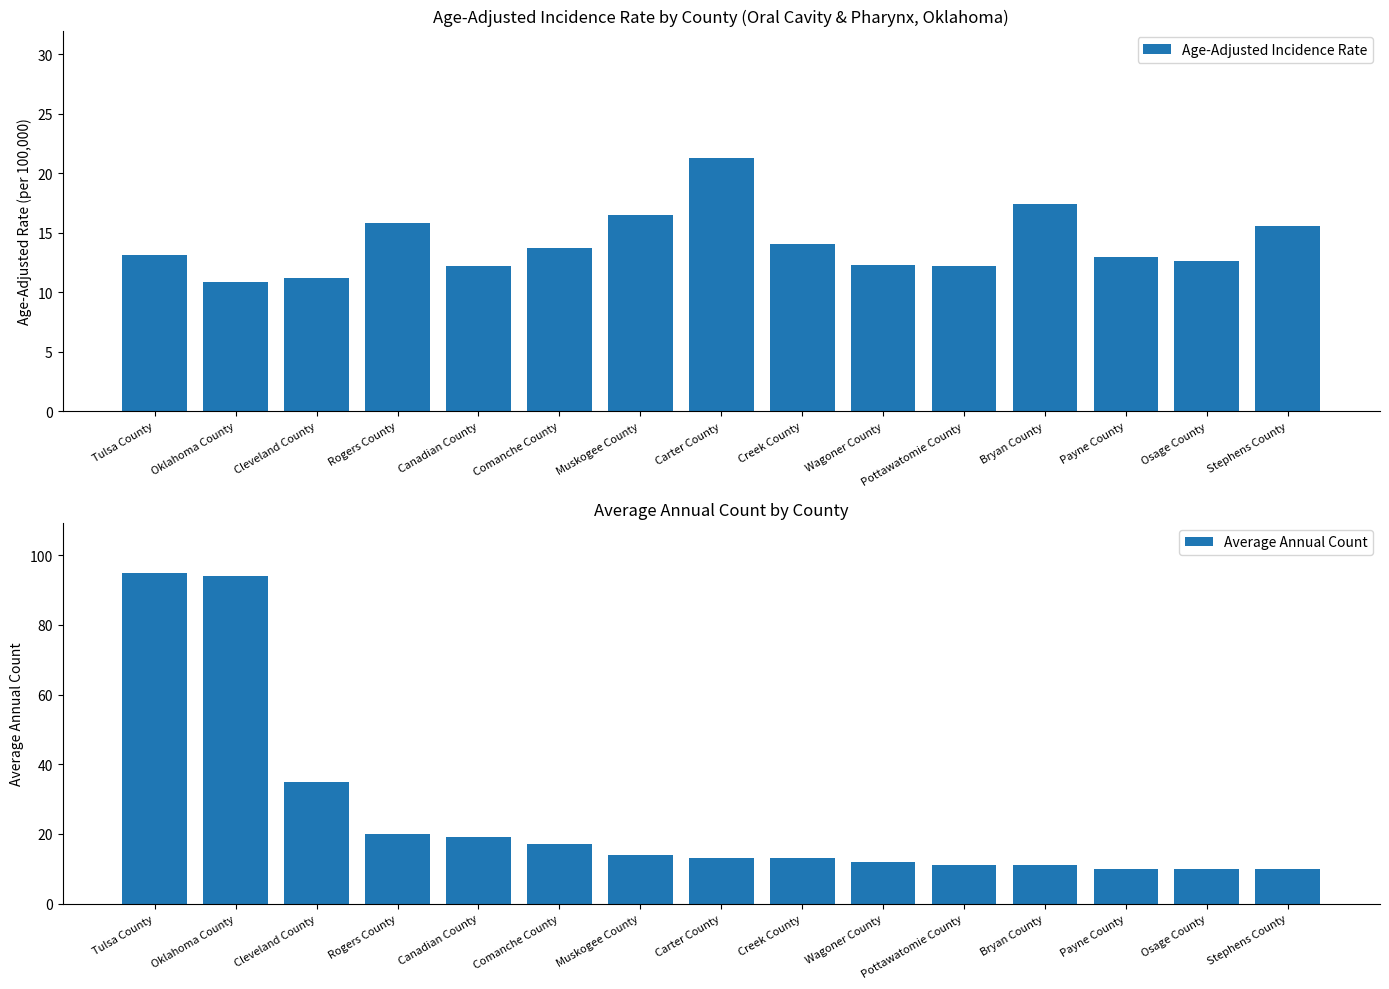

How many bars are there in each group?

2